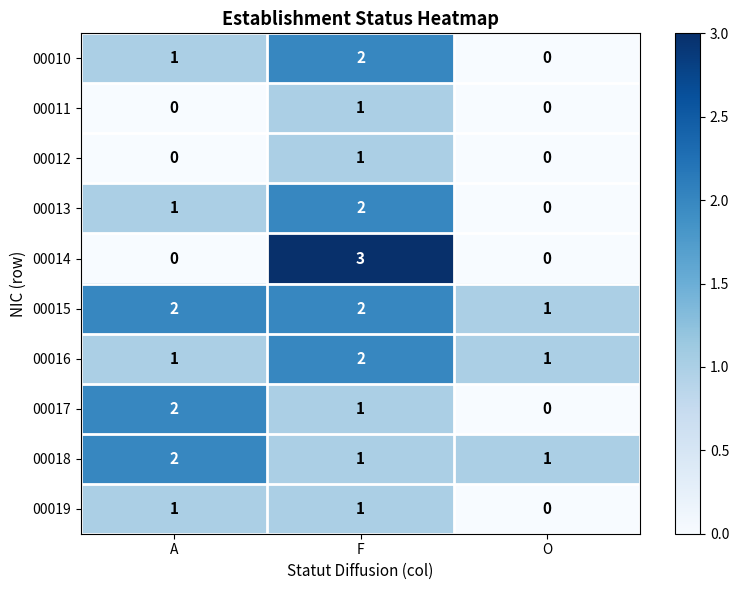

How many distinct data groups are displayed?

10